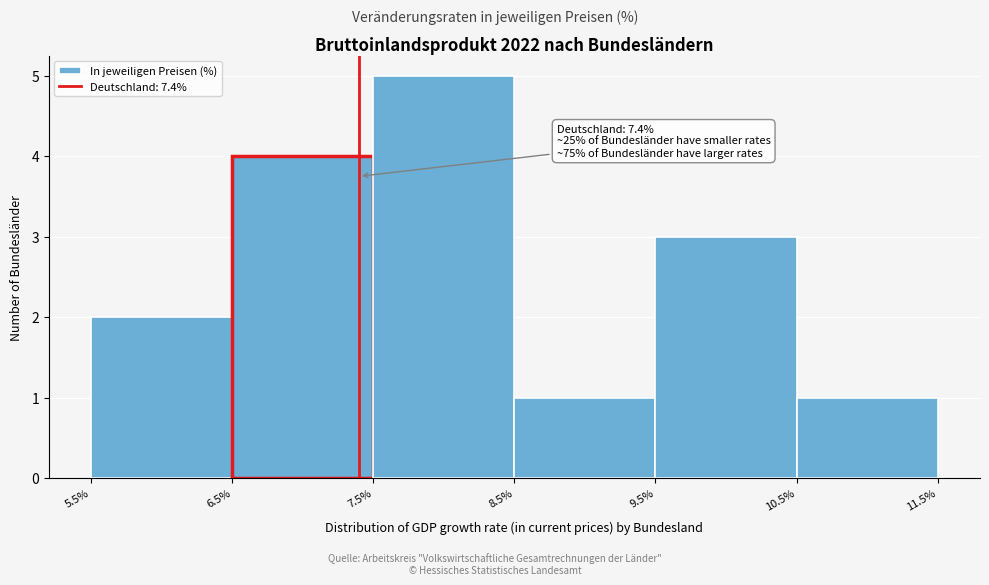

Over which range of the x-axis is the bar tallest?

7.5% to 8.5%